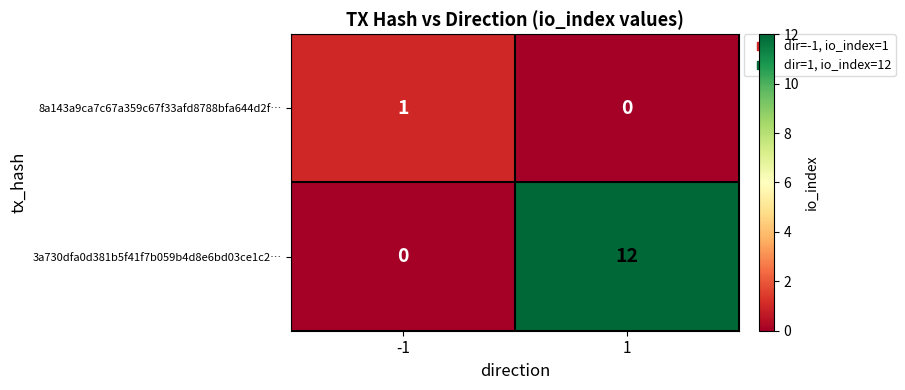

What is the sum of the 3a730dfa0d381b5f41f7b059b4d8e6bd03ce1c2… values at 1 and -1?

12